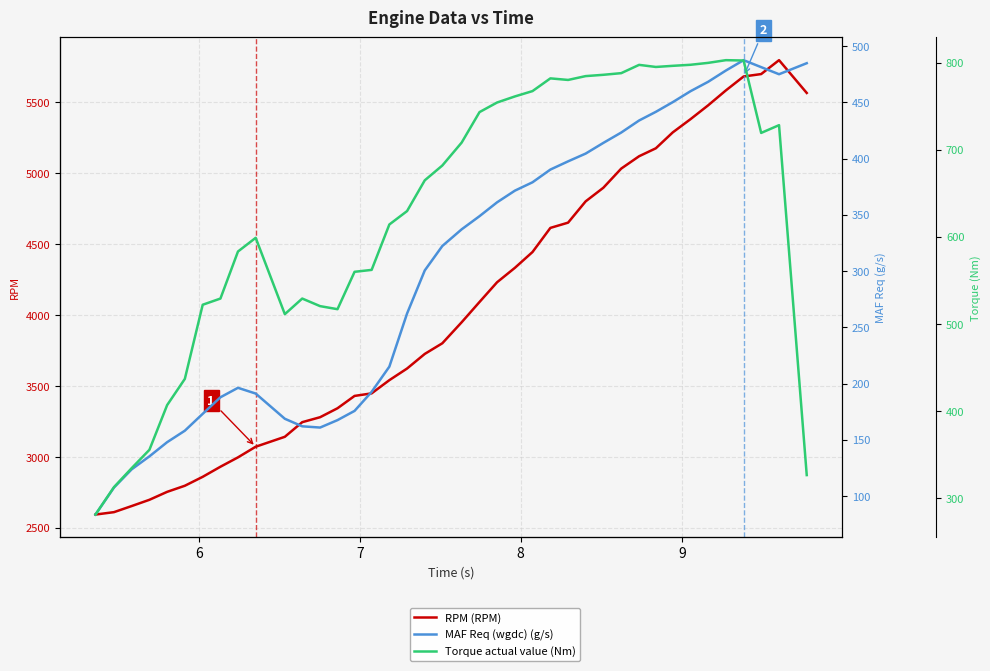

How many interior local peaks does the Torque actual value (Nm) series have?

6